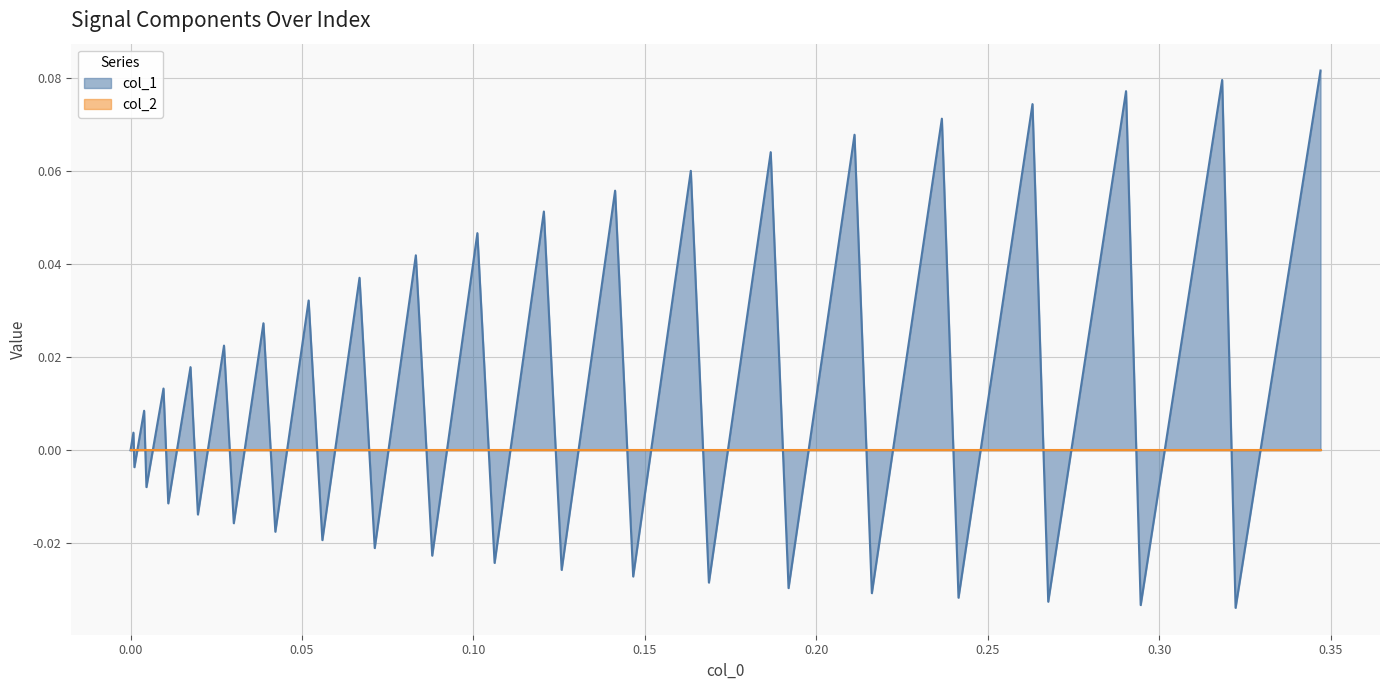

Which series has the largest total across all categories?

col_1